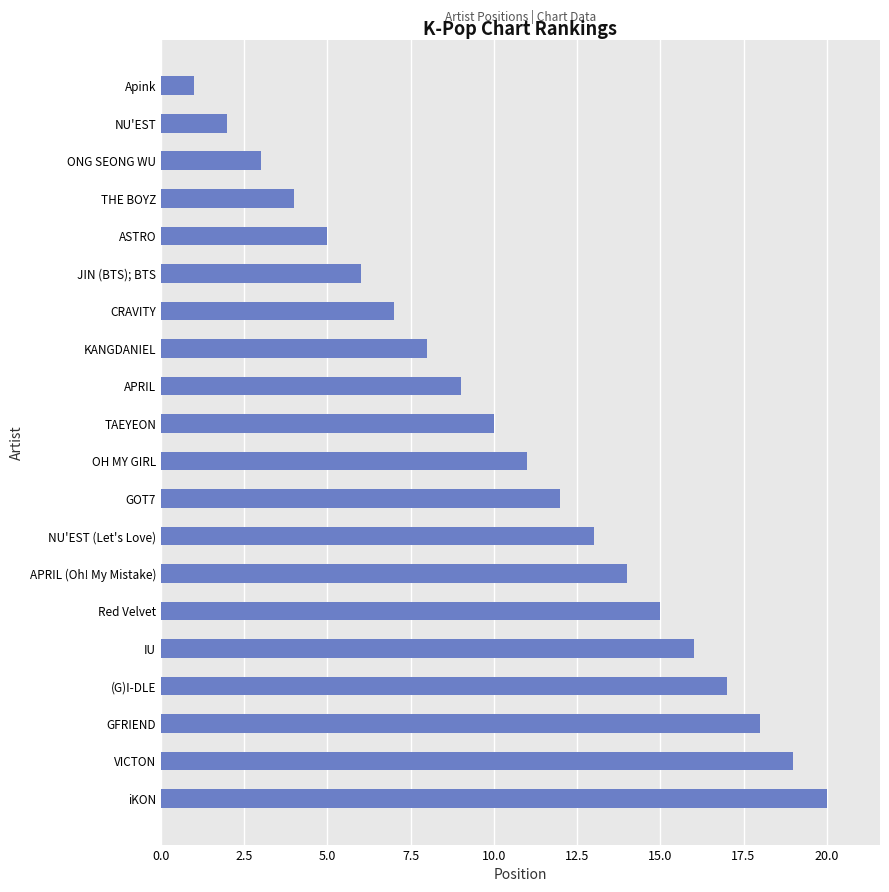

What is the label of the 15th bar from the top?

Red Velvet